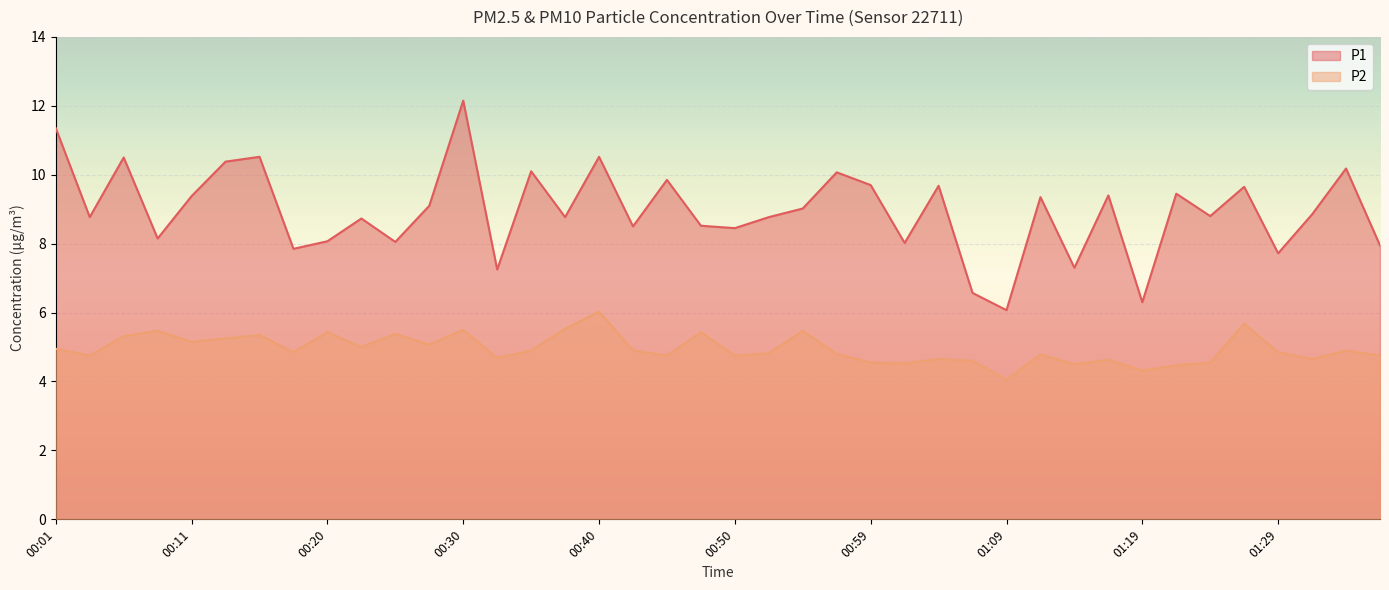

True or false: P1 and P2 cross at least once.

False